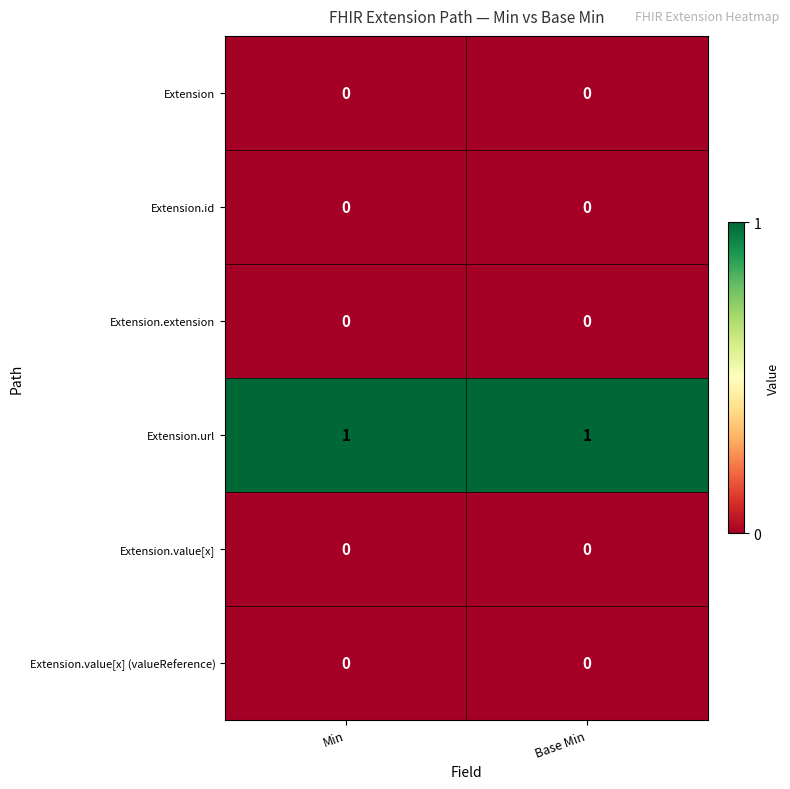

The value of Extension.value[x] at Base Min is 0. True or false?

True